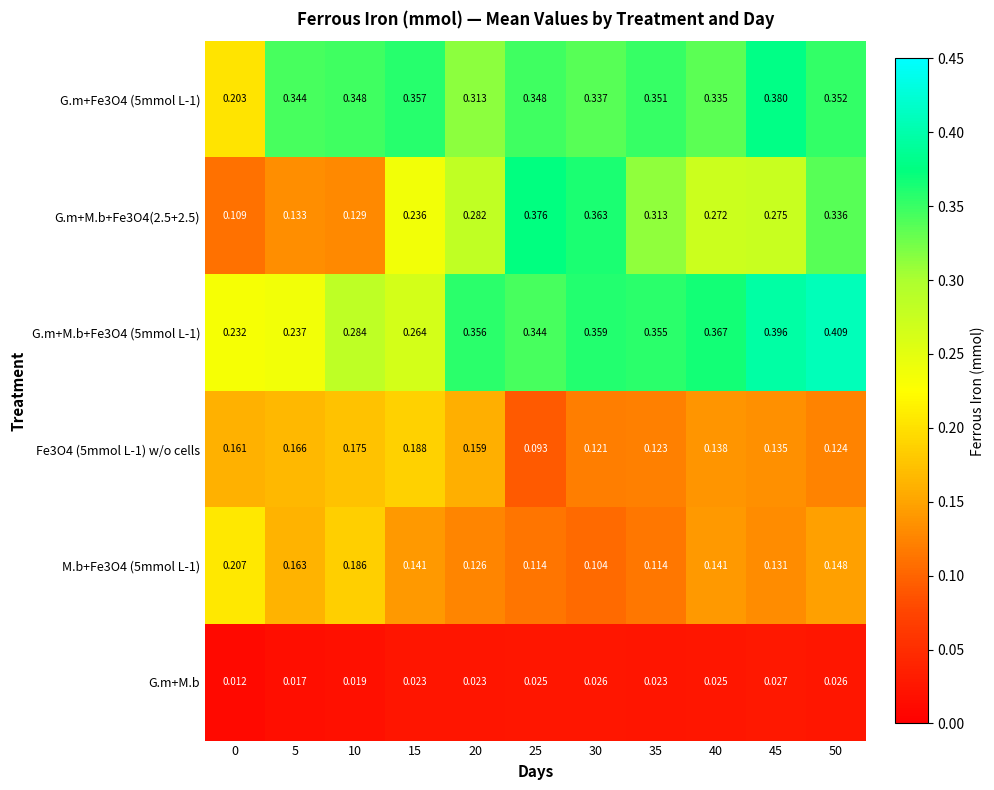

Is the value of M.b+Fe3O4 (5mmol L-1) at 45 greater than the value of G.m+M.b+Fe3O4(2.5+2.5) at 35?

No